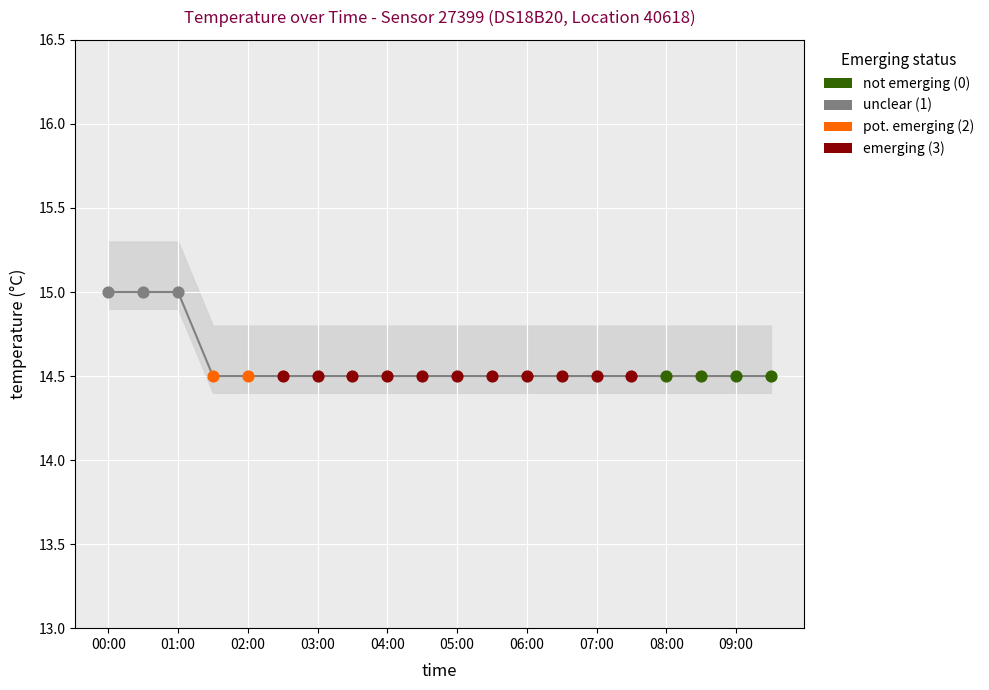

Approximately how many times larger is the value at 06:00 compared to 09:00?

1.0